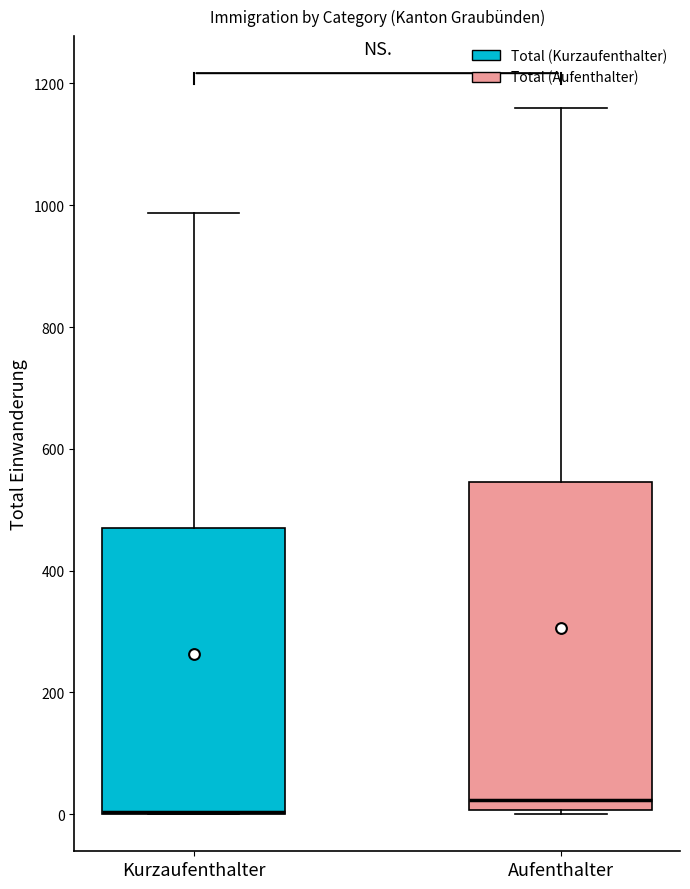

Where is the lower edge of the box for Kurzaufenthalter on the y-axis? The values are not printed on the chart, so give them approximately, as read against the axis.

0